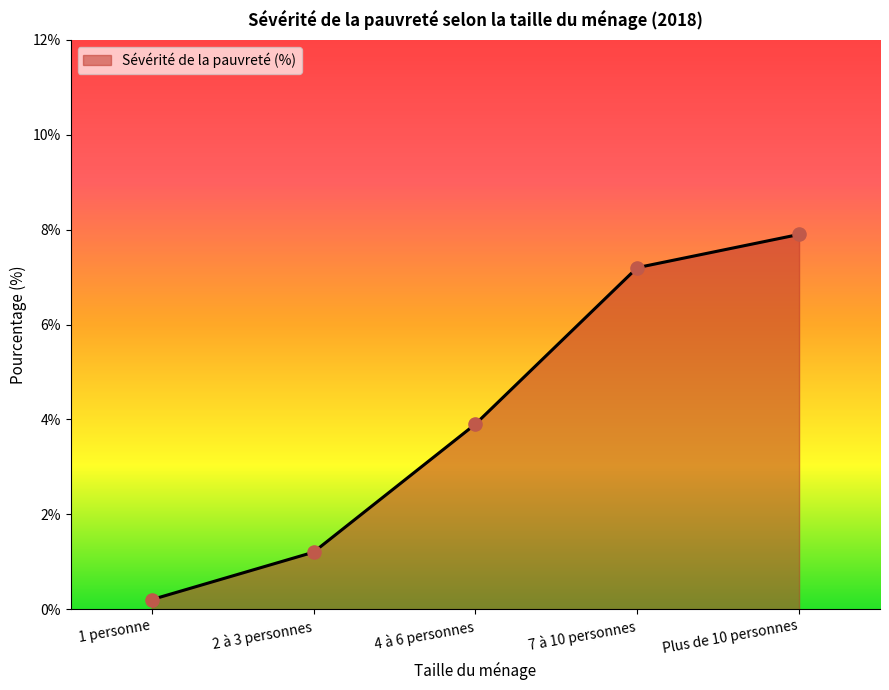

Between 4 à 6 personnes and 7 à 10 personnes, which is larger?

7 à 10 personnes